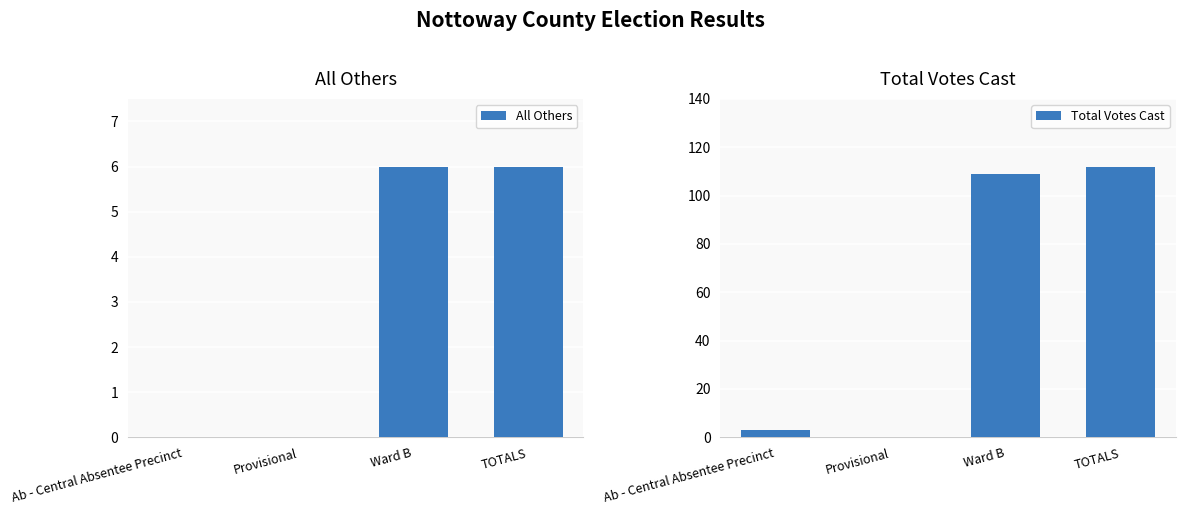

True or false: All Others has a value of 0 at Provisional.

True